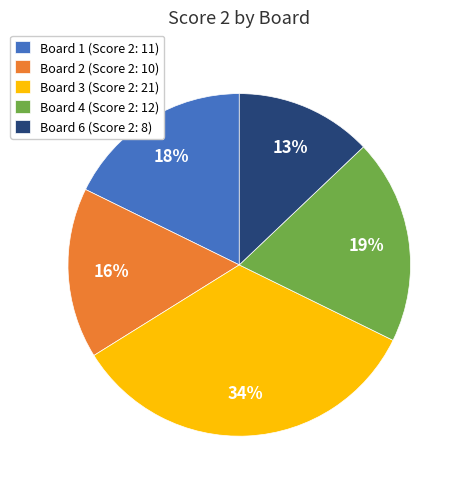

To the nearest percent, what is the difference between the largest and smallest slice percentages?

21%